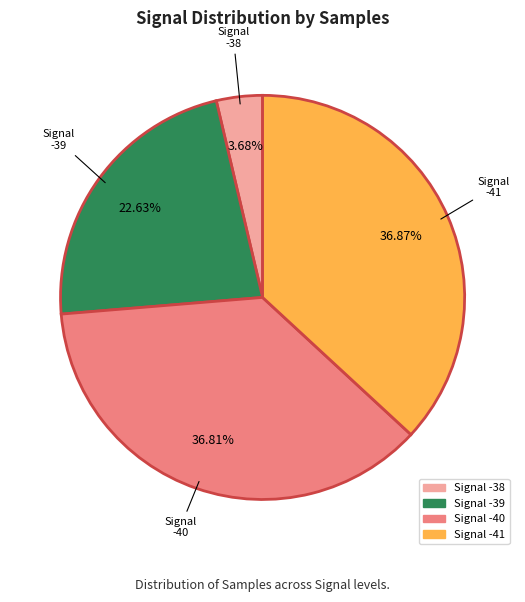

What is the ratio of the value at Signal -41 to the value at Signal -39?

1.6